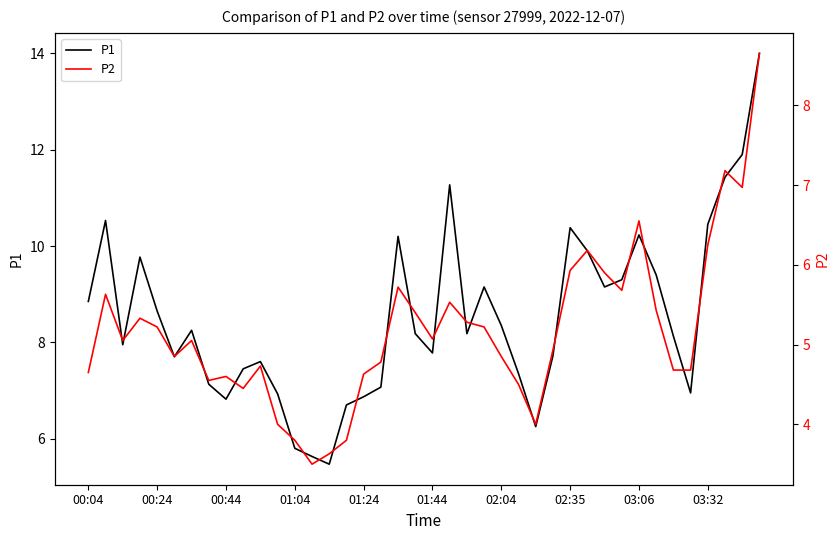

How many lines are shown in the chart?

2